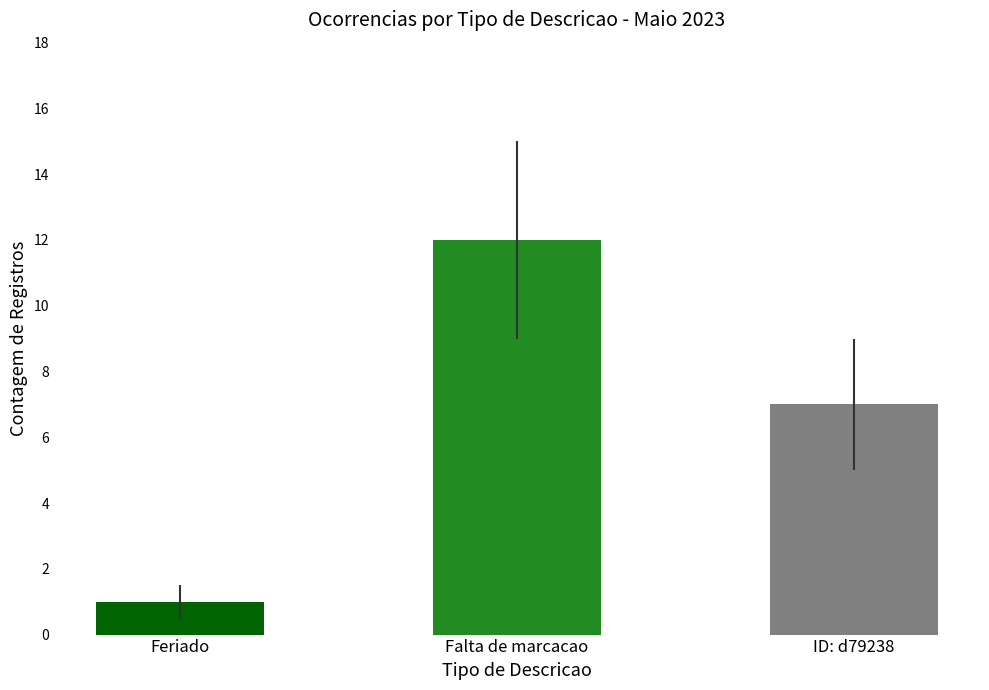

Where does the data first go above 7?

Falta de marcacao